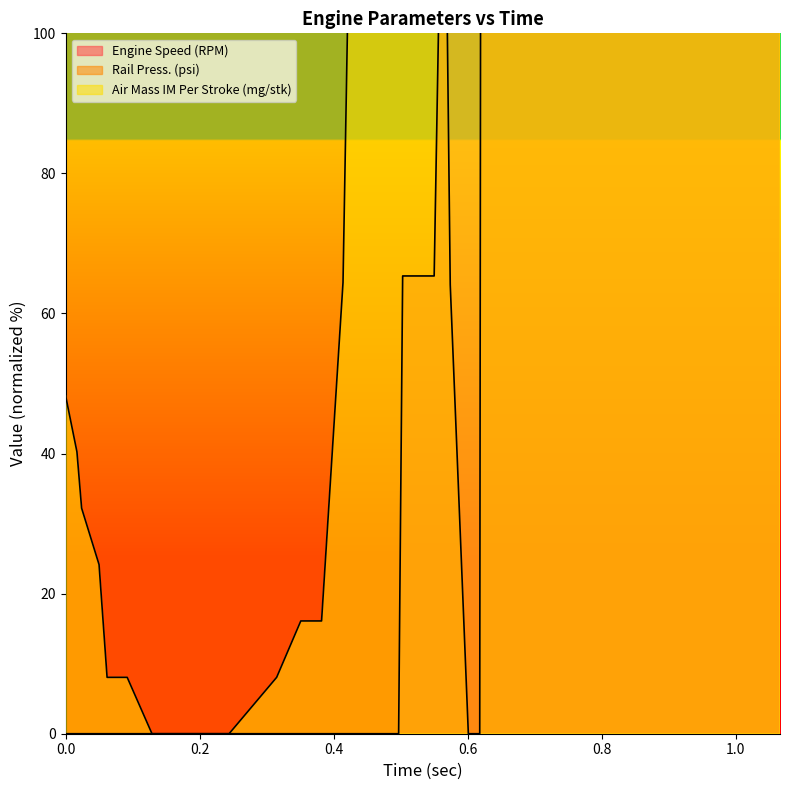

At which category is the sum across all series the highest?

1.066